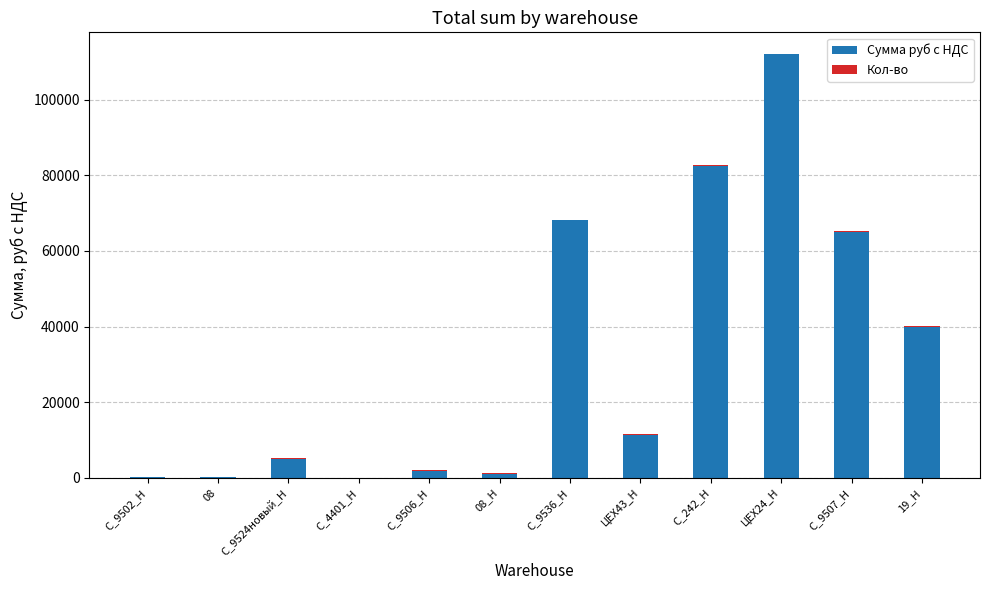

Is it true that Сумма руб с НДС equals 43341.9 at С_9507_Н?

False